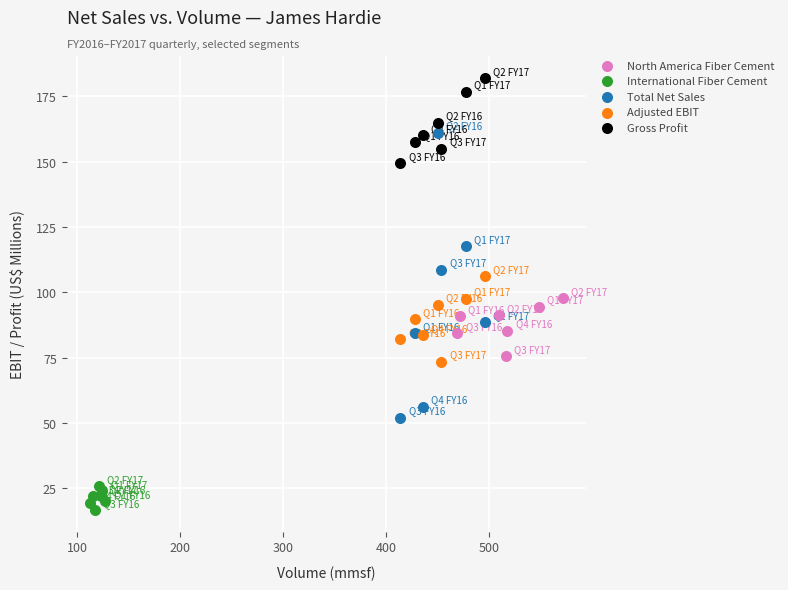

Which series reaches the maximum Y coordinate?

Gross Profit